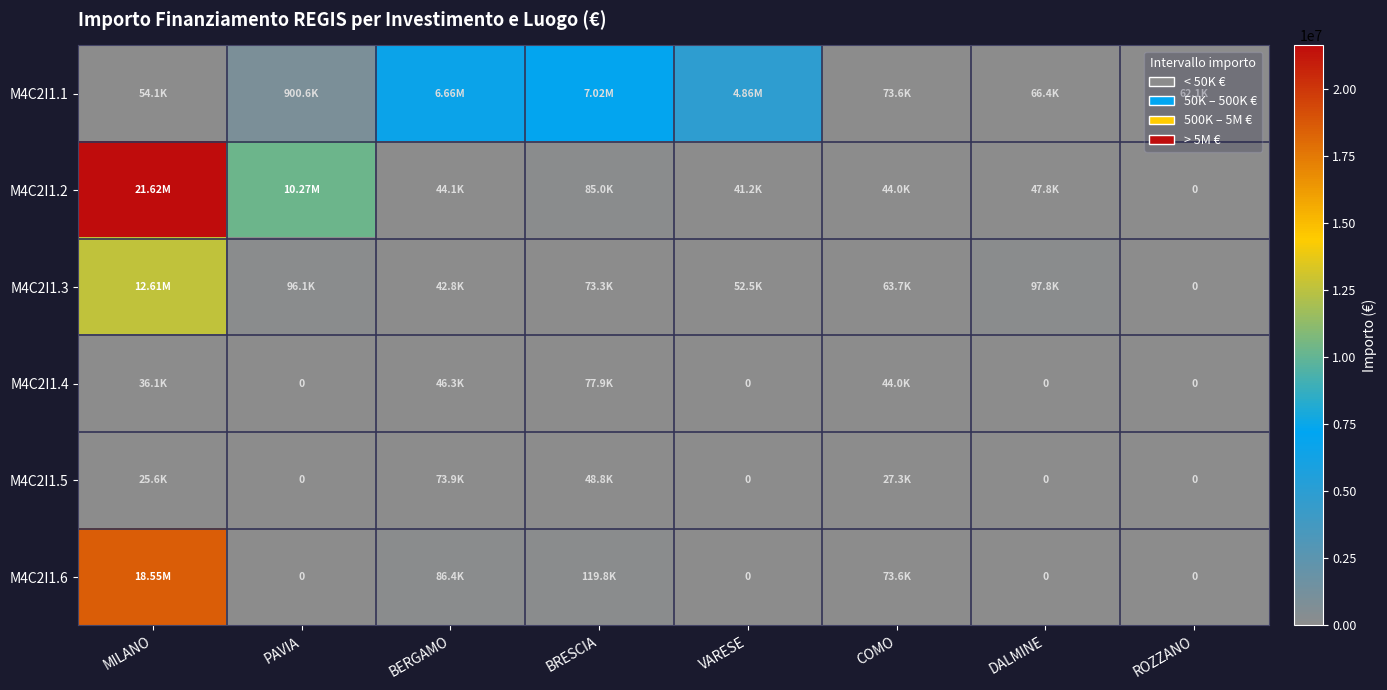

Where is M4C2I1.1 nearest to the value 3539530?

VARESE